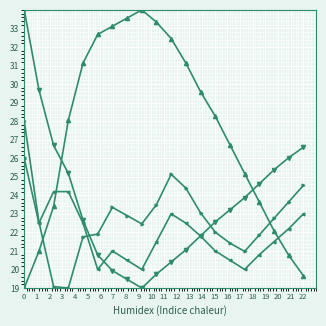

What is the minimum value shown in the chart?

19.0